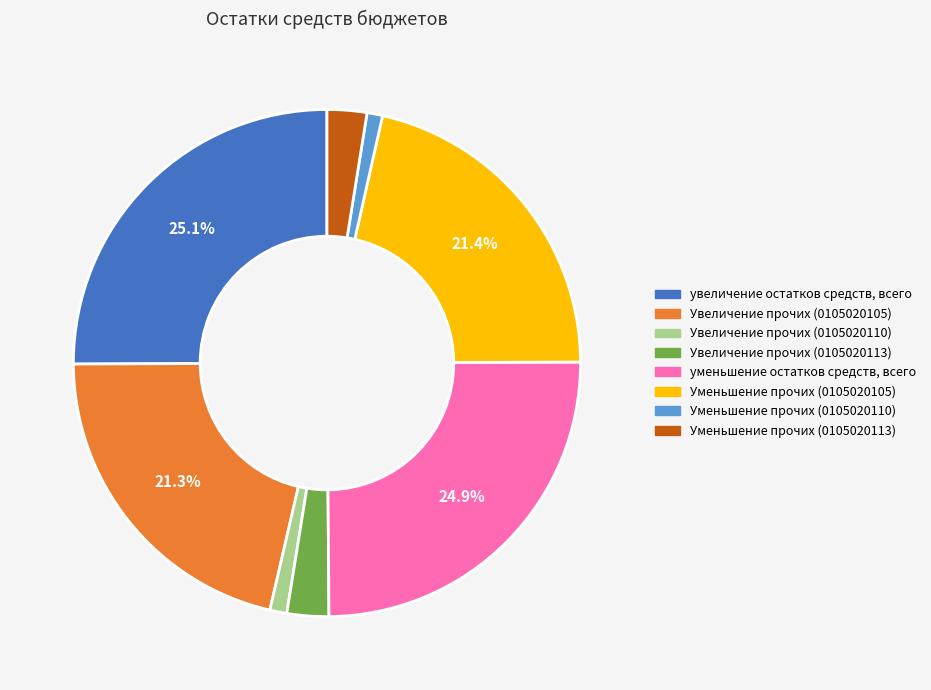

How many slices are in this pie chart?

8